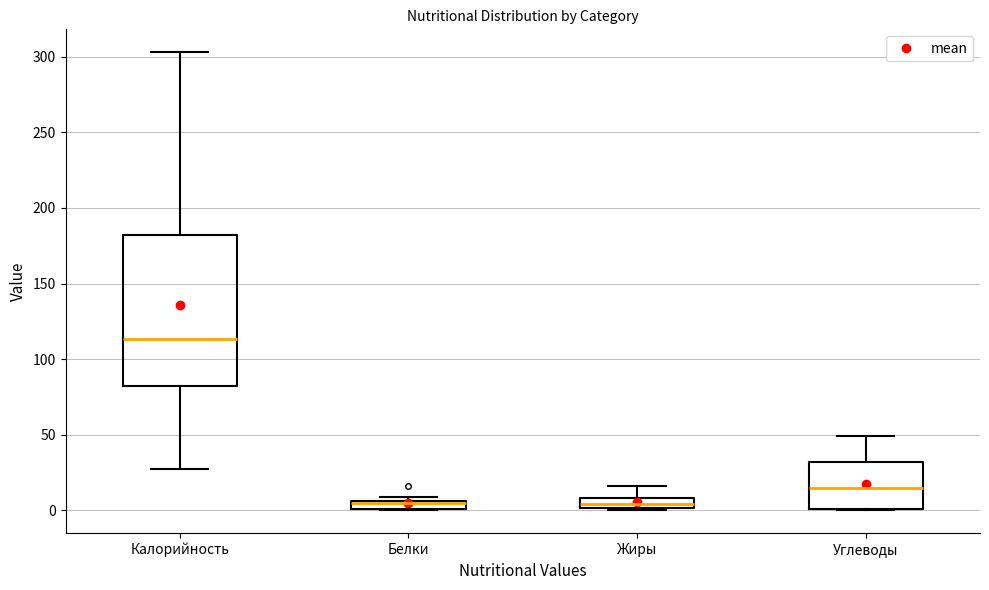

Where does the median line of the box for Углеводы sit on the y-axis? The values are not printed on the chart, so give them approximately, as read against the axis.

15